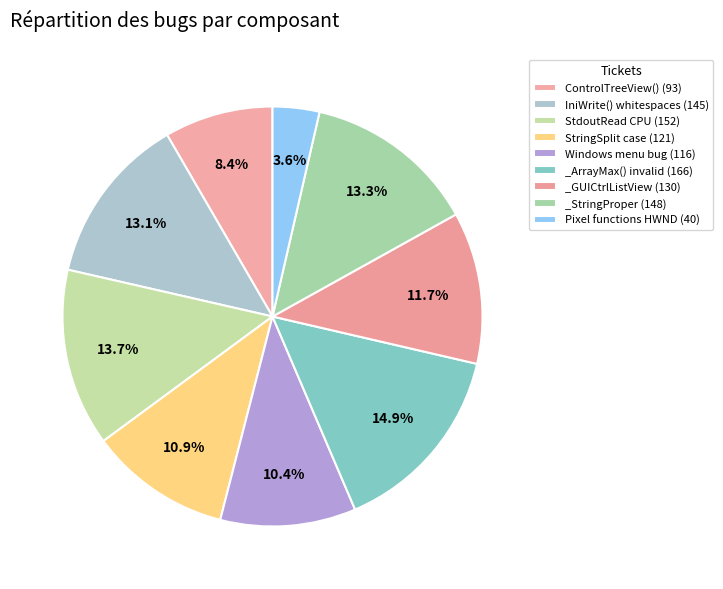

To the nearest percent, what is the average slice percentage?

11%